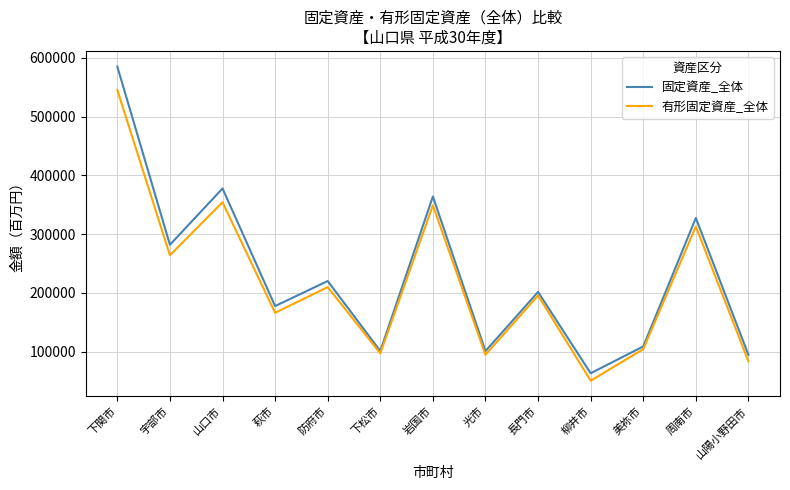

What is the sum of all 有形固定資産_全体 values?

2827746